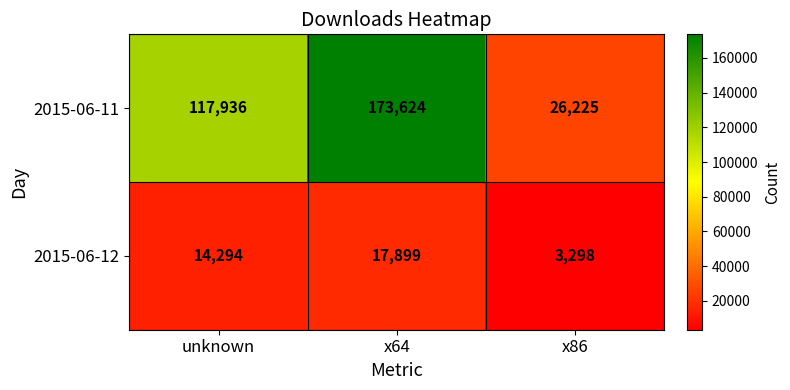

How many data points does each series have?

3